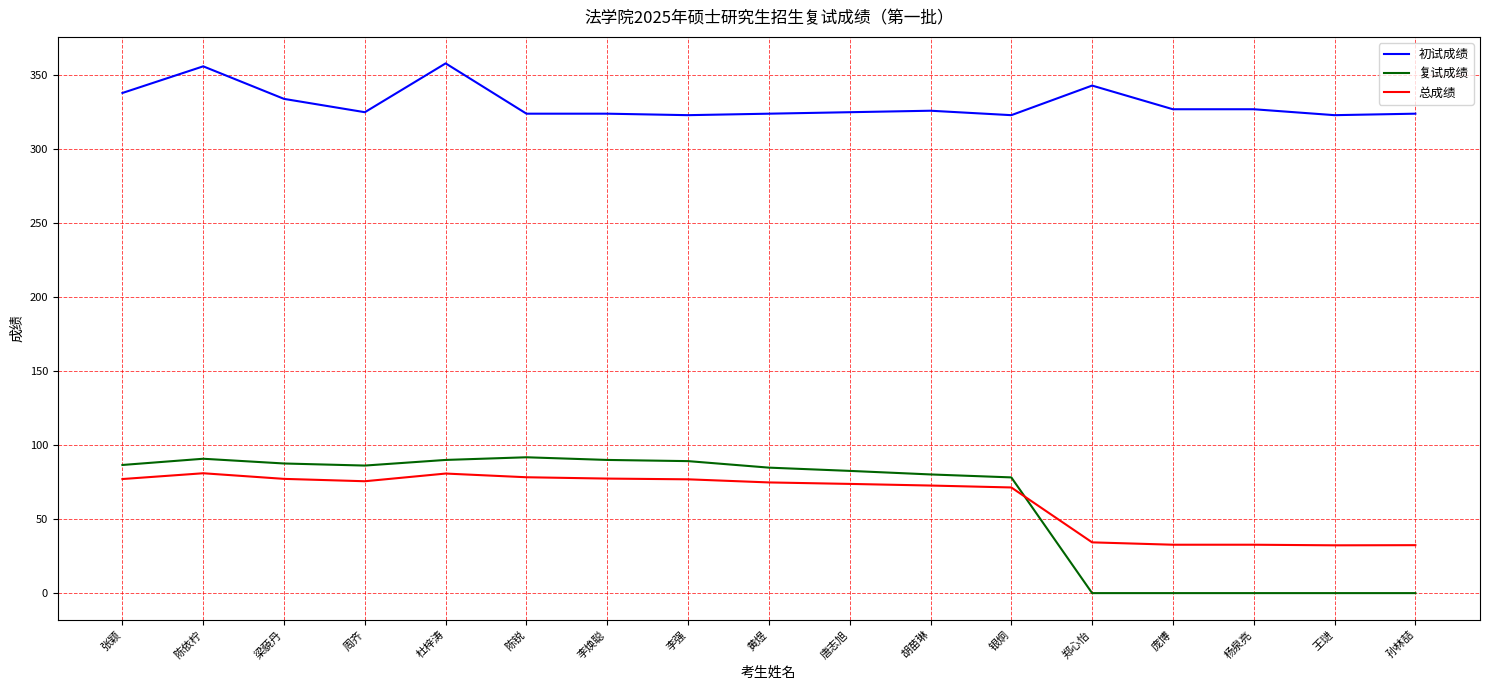

What is the difference between the maximum and minimum values in the 总成绩 series?

48.7